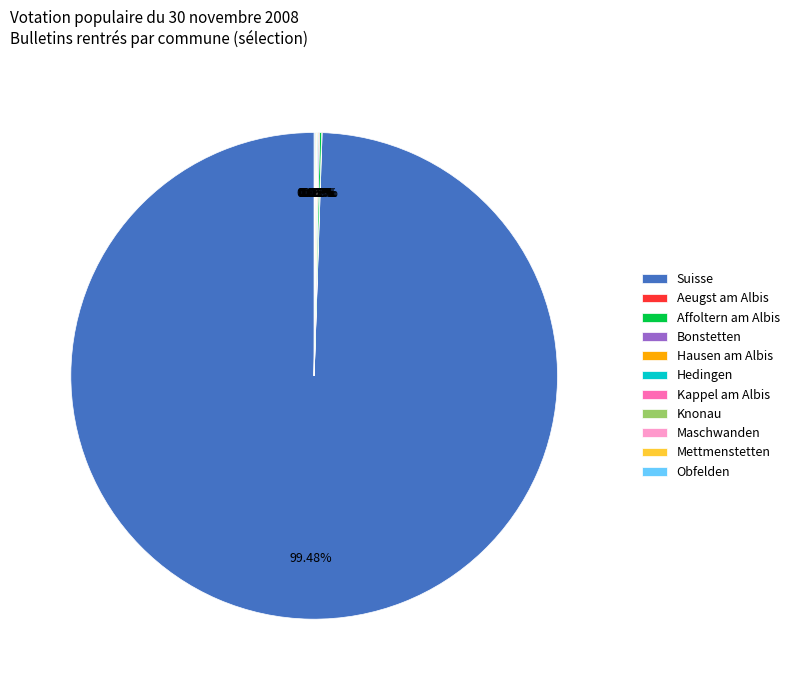

What is the largest slice in the pie chart?

Suisse